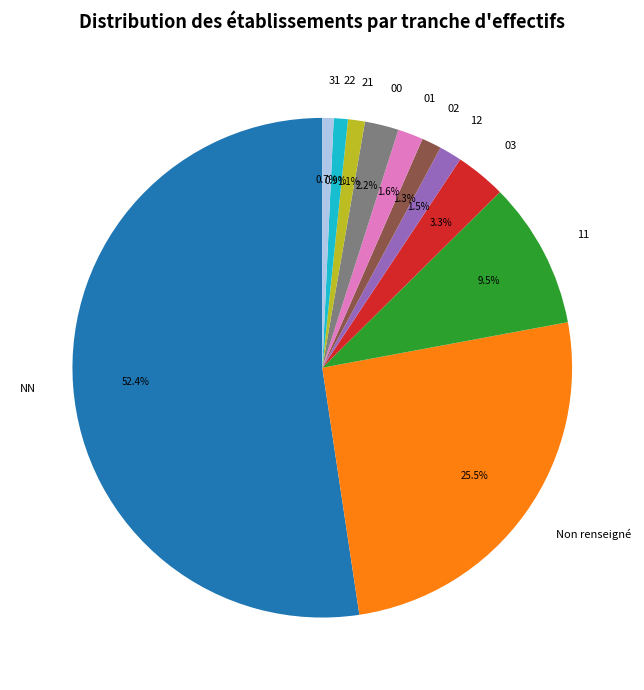

How many segments does this pie chart have?

11